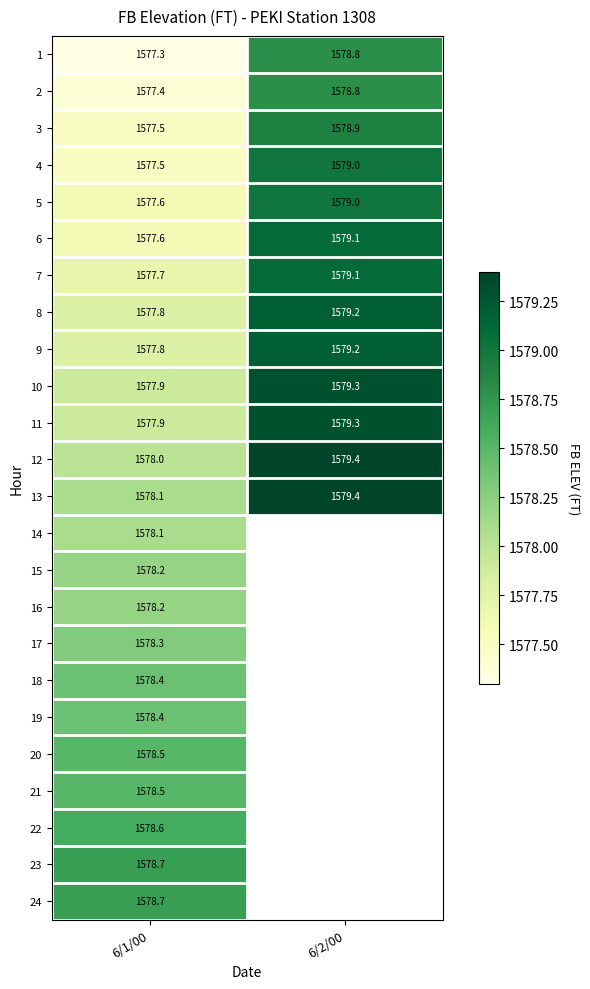

Which category has the lowest value in the 6 series?

6/1/00